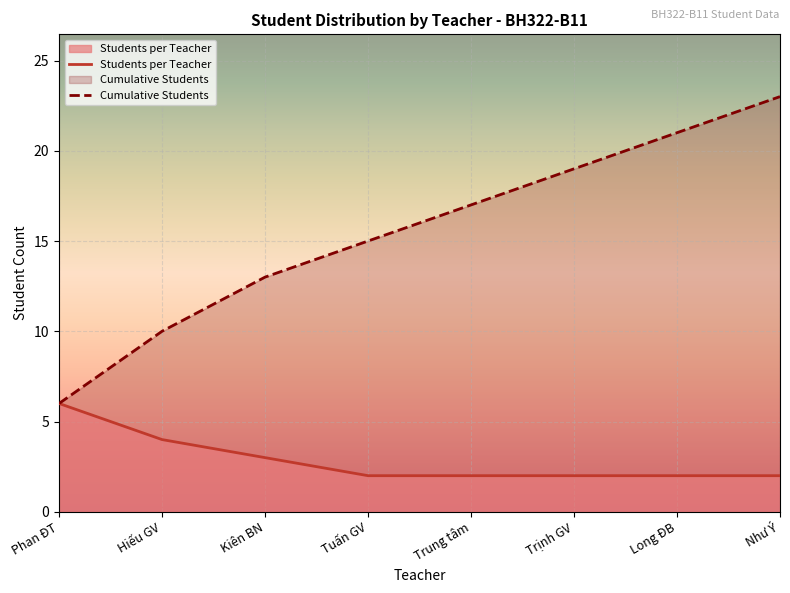

At how many categories does at least one series exceed 5?

8